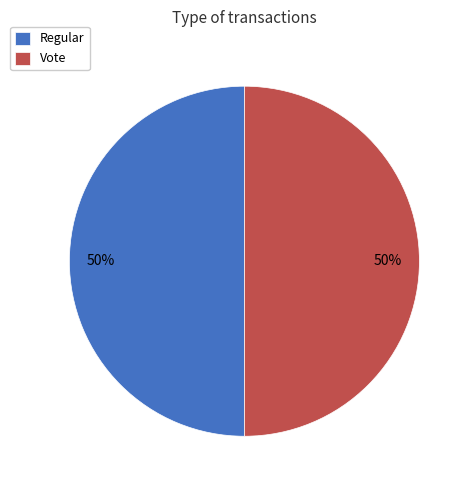

Is it true that Vote is 50% of the pie?

True